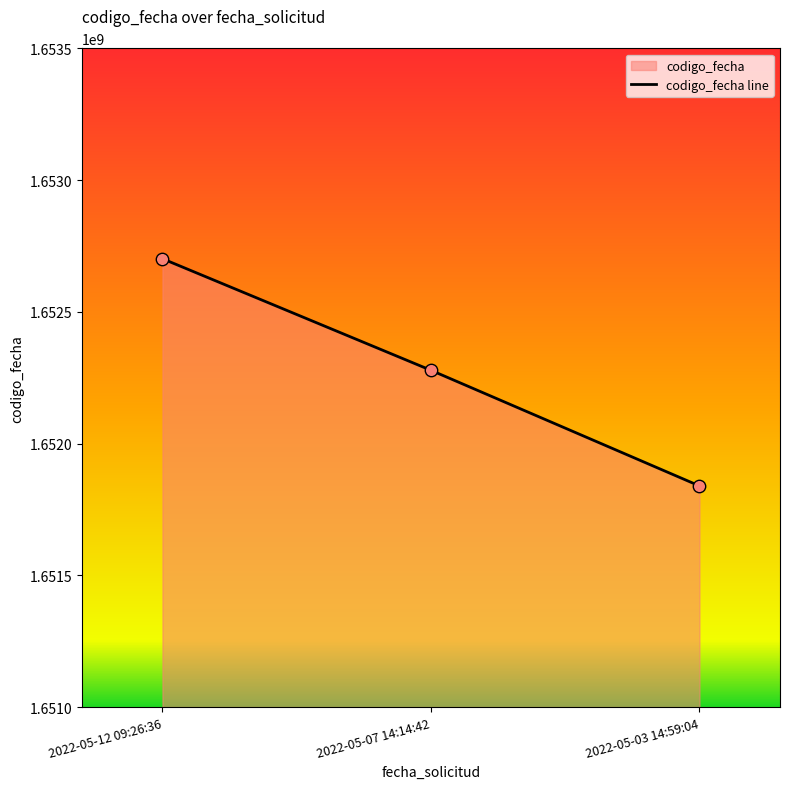

What is the change in value from 2022-05-12 09:26:36 to 2022-05-03 14:59:04?

-862116